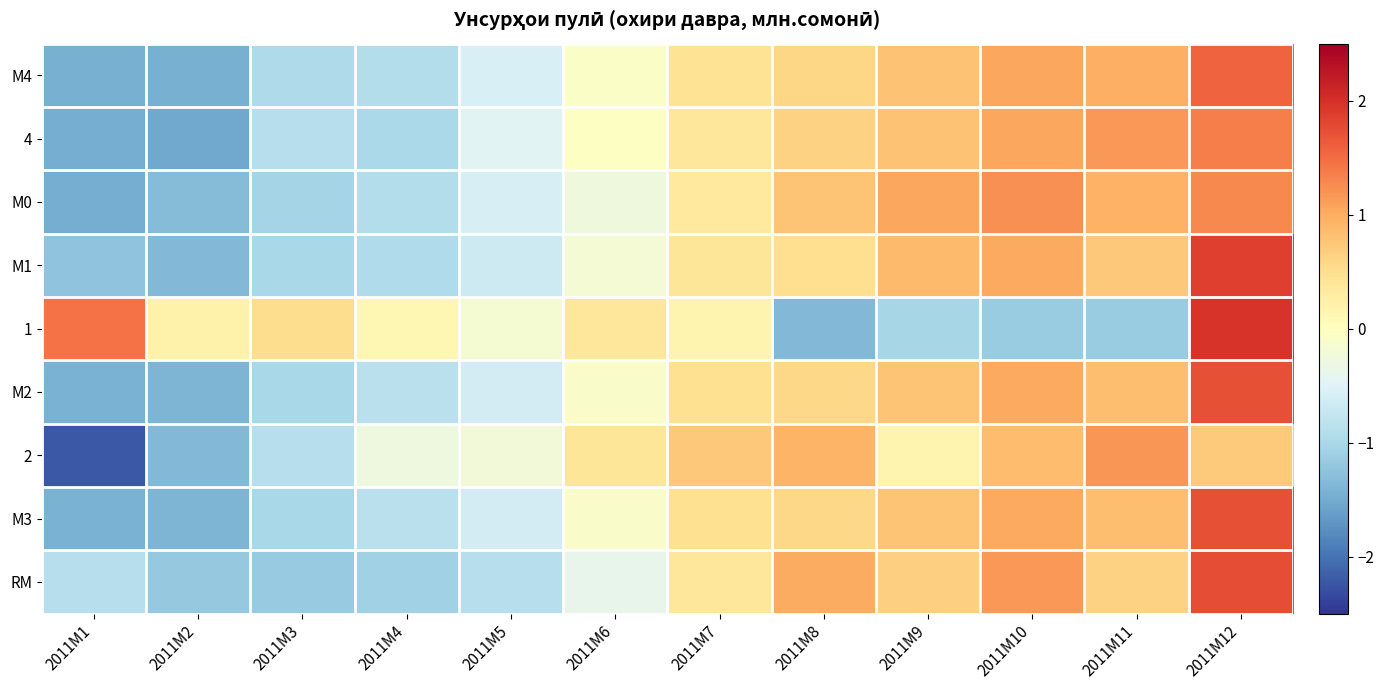

Reading left to right, what are all the values shown in this chart?

М4: 2011M1=-1.5	2011M2=-1.5	2011M3=-1.0	2011M4=-0.9	2011M5=-0.6	2011M6=-0.1	2011M7=0.4	2011M8=0.6	2011M9=0.8	2011M10=1.0	2011M11=1.0	2011M12=1.6
4: 2011M1=-1.5	2011M2=-1.5	2011M3=-0.9	2011M4=-1.0	2011M5=-0.5	2011M6=-0.0	2011M7=0.4	2011M8=0.6	2011M9=0.8	2011M10=1.0	2011M11=1.2	2011M12=1.4
М0: 2011M1=-1.5	2011M2=-1.3	2011M3=-1.0	2011M4=-0.9	2011M5=-0.6	2011M6=-0.3	2011M7=0.3	2011M8=0.8	2011M9=1.0	2011M10=1.2	2011M11=0.9	2011M12=1.3
М1: 2011M1=-1.2	2011M2=-1.4	2011M3=-1.0	2011M4=-0.9	2011M5=-0.7	2011M6=-0.2	2011M7=0.4	2011M8=0.5	2011M9=0.9	2011M10=1.0	2011M11=0.7	2011M12=1.9
1: 2011M1=1.5	2011M2=0.2	2011M3=0.5	2011M4=0.1	2011M5=-0.2	2011M6=0.4	2011M7=0.2	2011M8=-1.4	2011M9=-1.0	2011M10=-1.1	2011M11=-1.1	2011M12=2.0
М2: 2011M1=-1.4	2011M2=-1.4	2011M3=-1.0	2011M4=-0.9	2011M5=-0.6	2011M6=-0.1	2011M7=0.5	2011M8=0.6	2011M9=0.8	2011M10=1.0	2011M11=0.8	2011M12=1.7
2: 2011M1=-2.2	2011M2=-1.4	2011M3=-0.9	2011M4=-0.3	2011M5=-0.2	2011M6=0.4	2011M7=0.7	2011M8=0.9	2011M9=0.2	2011M10=0.9	2011M11=1.2	2011M12=0.7
М3: 2011M1=-1.4	2011M2=-1.4	2011M3=-1.0	2011M4=-0.9	2011M5=-0.6	2011M6=-0.1	2011M7=0.5	2011M8=0.6	2011M9=0.8	2011M10=1.0	2011M11=0.8	2011M12=1.7
RM: 2011M1=-0.9	2011M2=-1.2	2011M3=-1.2	2011M4=-1.1	2011M5=-0.9	2011M6=-0.4	2011M7=0.4	2011M8=1.0	2011M9=0.7	2011M10=1.2	2011M11=0.6	2011M12=1.7